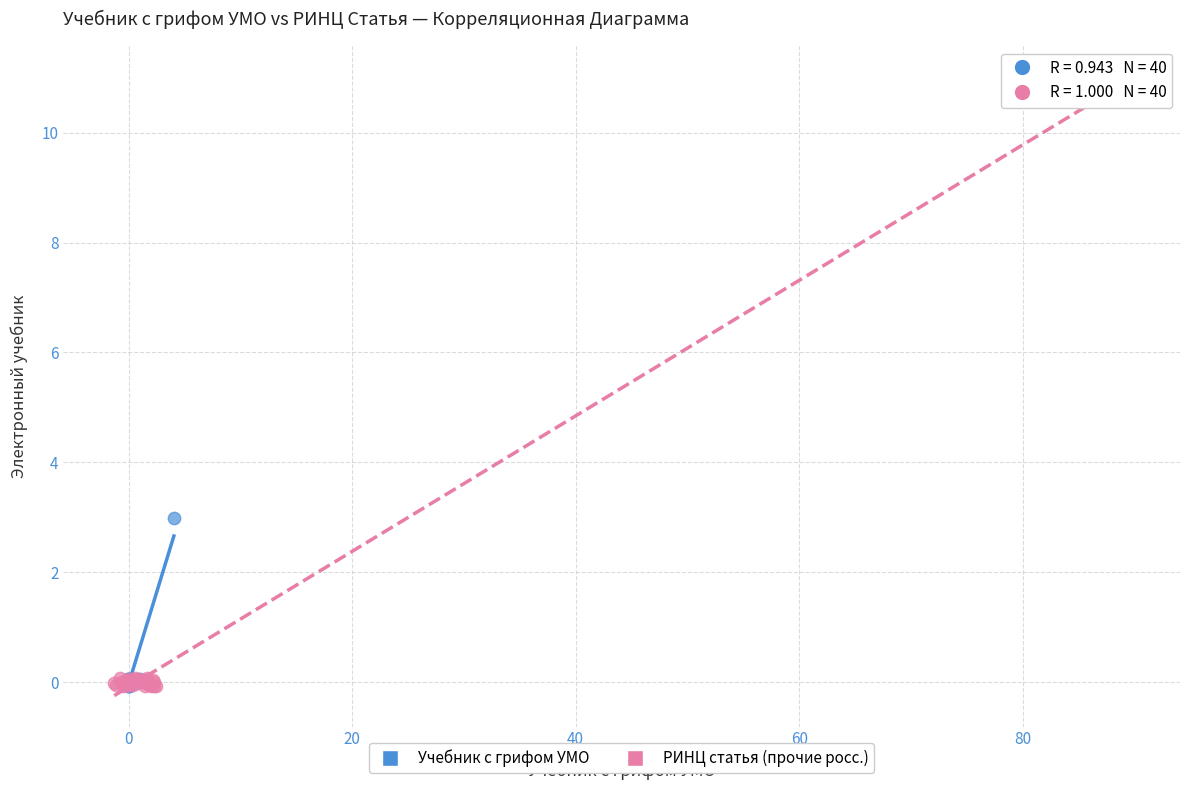

What are all the series names shown in the legend?

Учебник с грифом УМО, РИНЦ статья (прочие росс.)